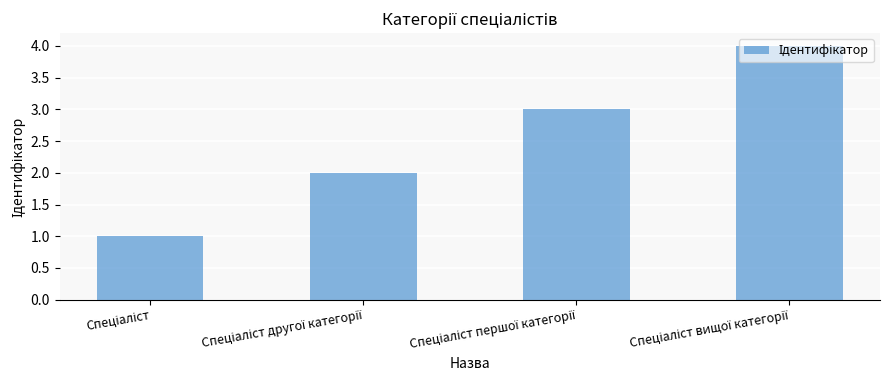

What is the difference between the maximum and minimum values?

3